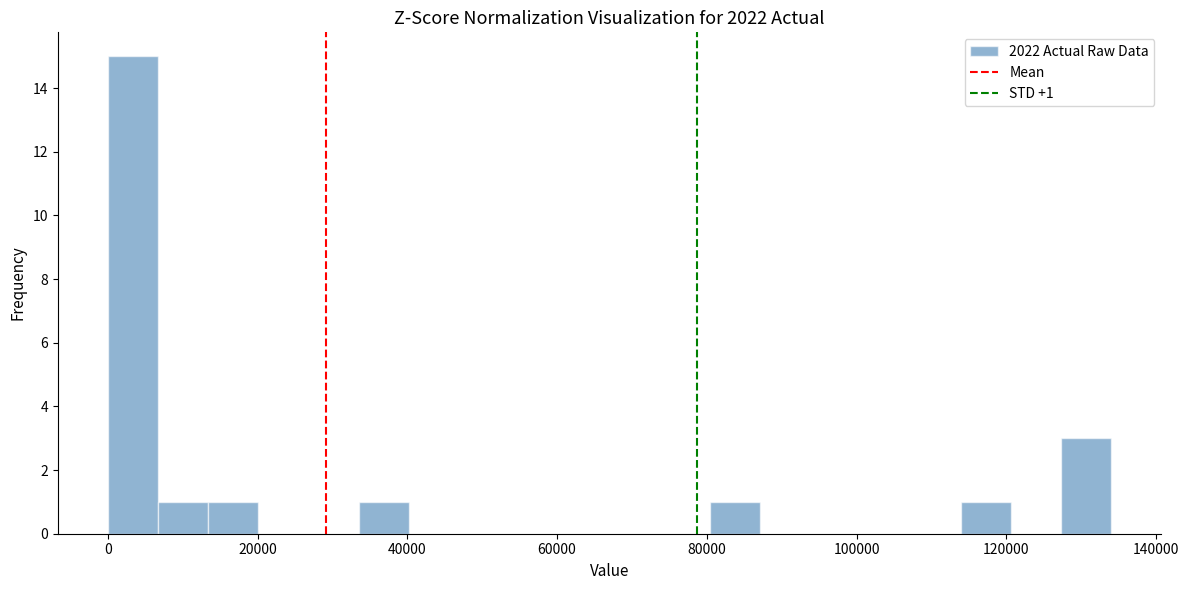

Read against the x-axis, roughly where is the centre of the tallest bar?

4000